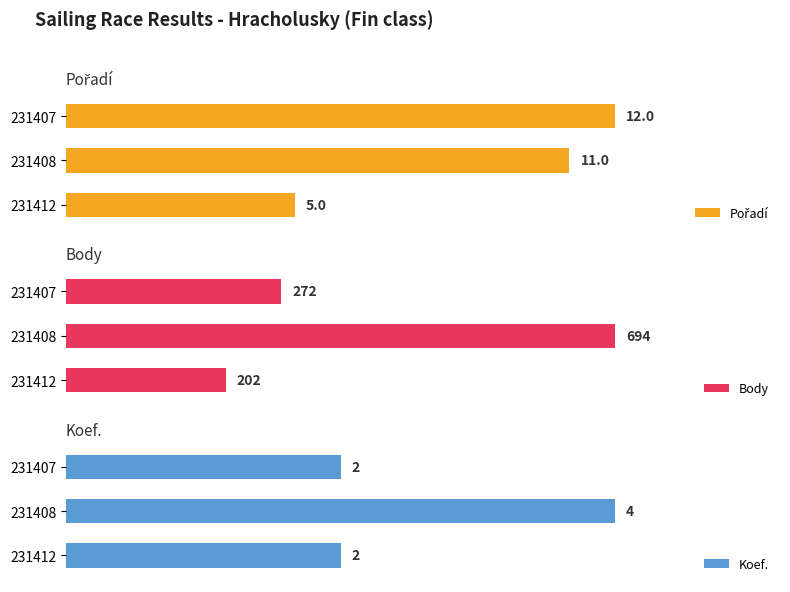

How many bars are there in total?

9